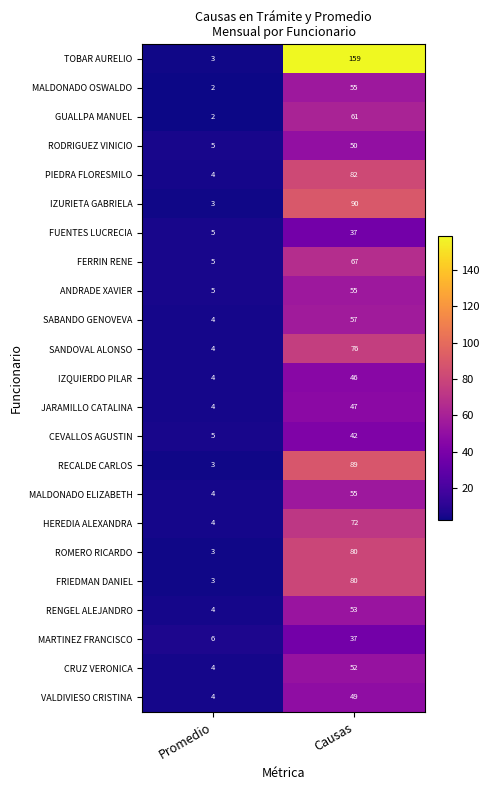

What is the total value across all series at Promedio?

90